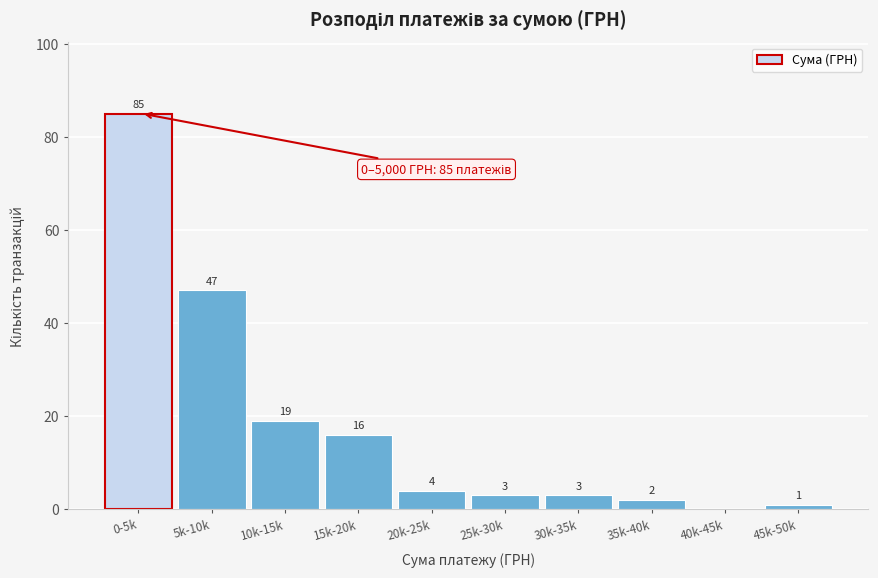

Reading left to right, extract all data points from this chart.

0-5k=85	5k-10k=47	10k-15k=19	15k-20k=16	20k-25k=4	25k-30k=3	30k-35k=3	35k-40k=2	40k-45k=0	45k-50k=1